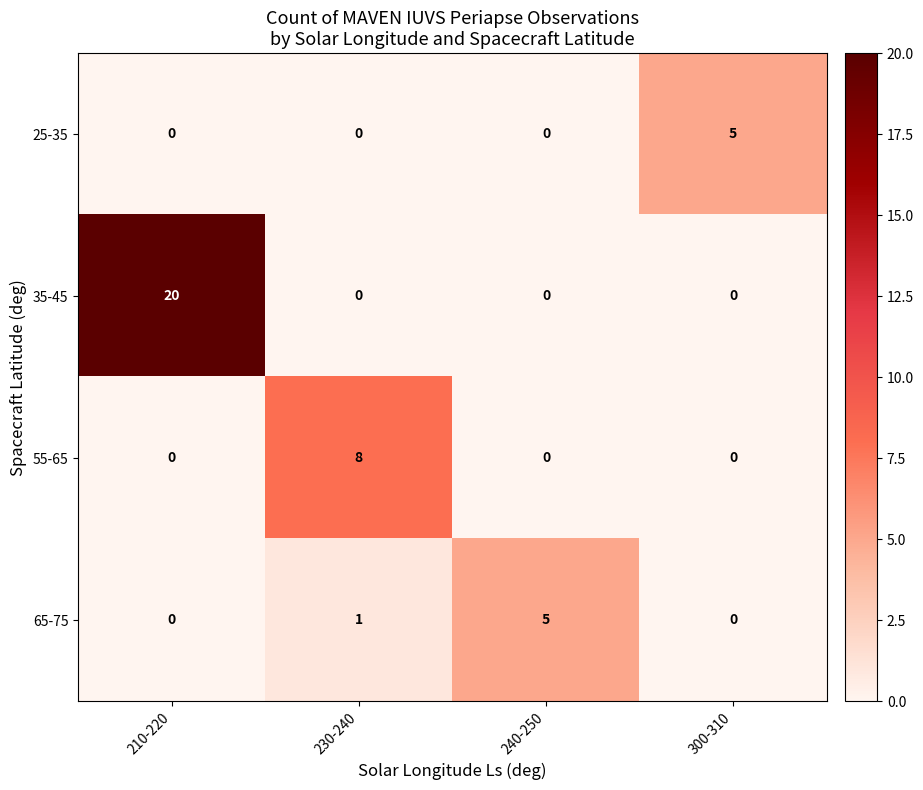

What is the difference between the highest and lowest values at 230-240?

8